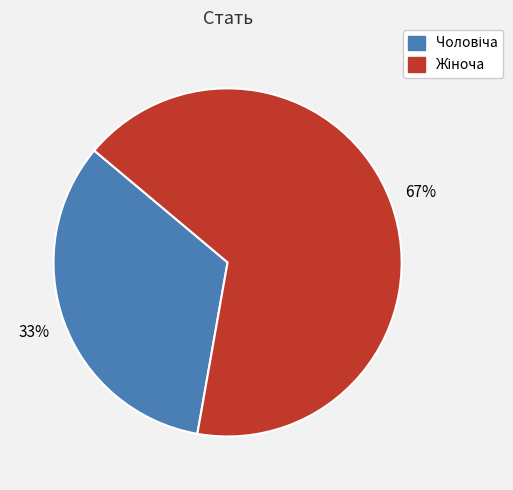

Is there a majority slice in this chart?

Yes